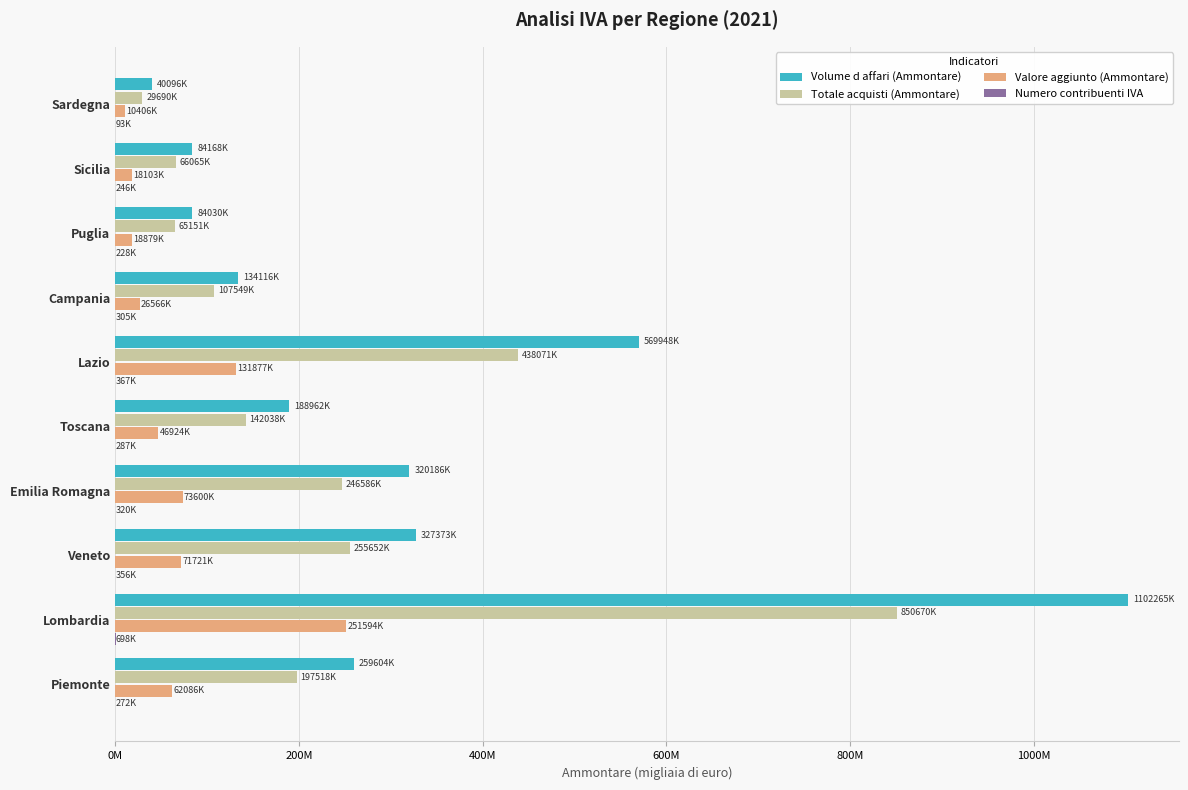

What is the average value of the Valore aggiunto (Ammontare) series?

71175725